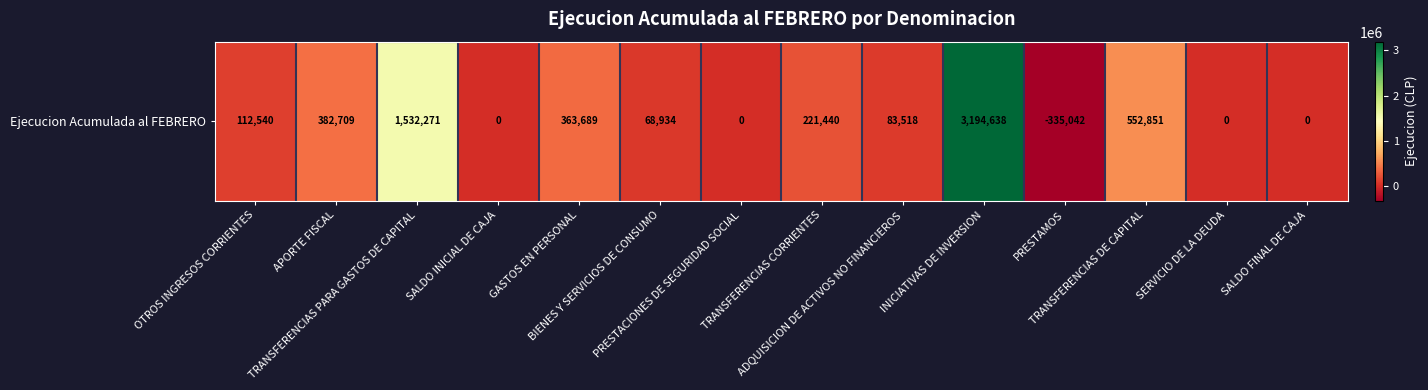

Count the number of values greater than 112540.

6